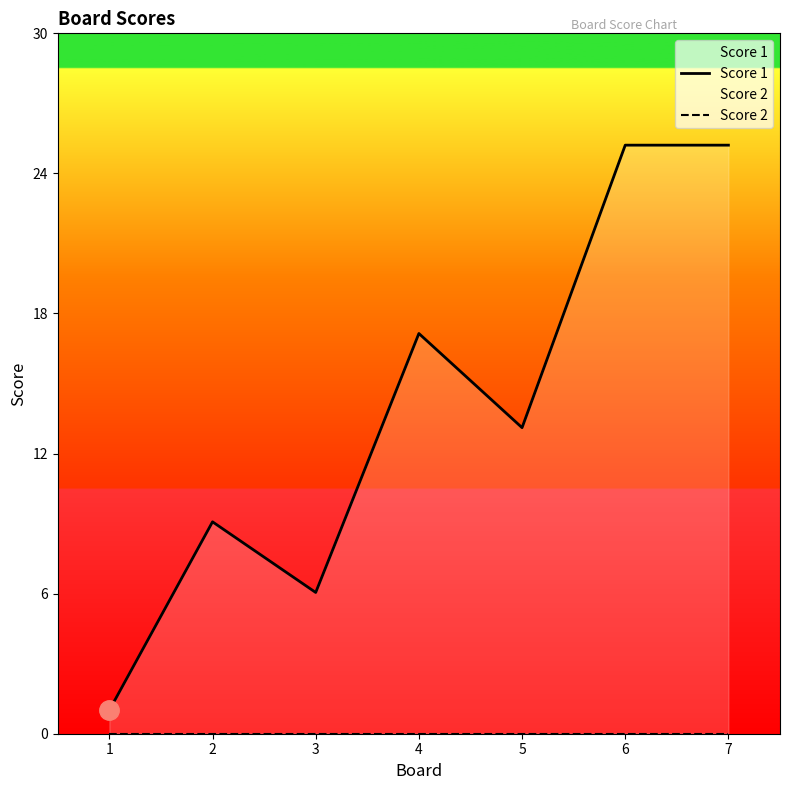

How many data points in Score 1 are less than 13?

3